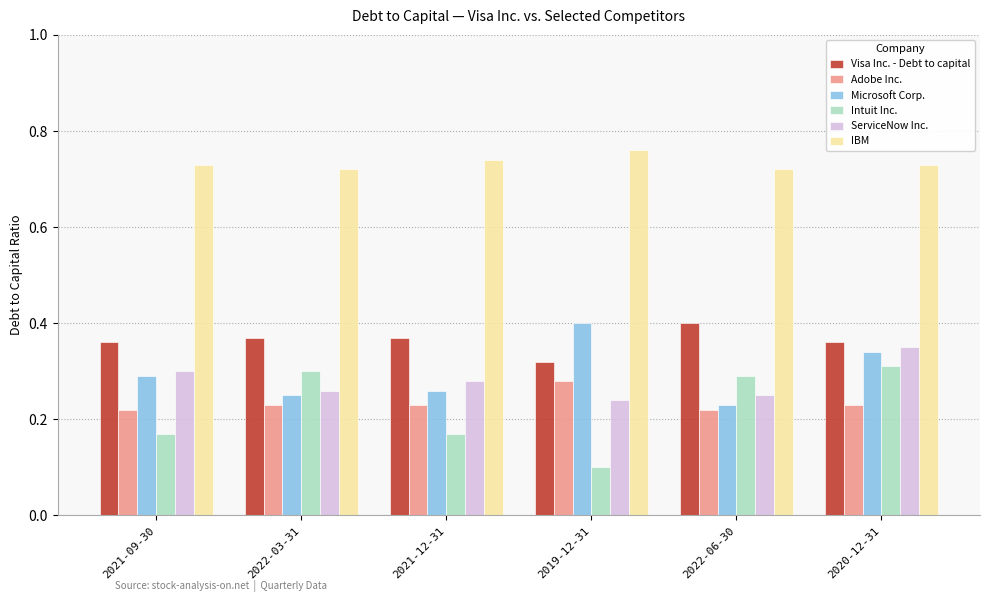

What position from the left is 2021-12-31?

3